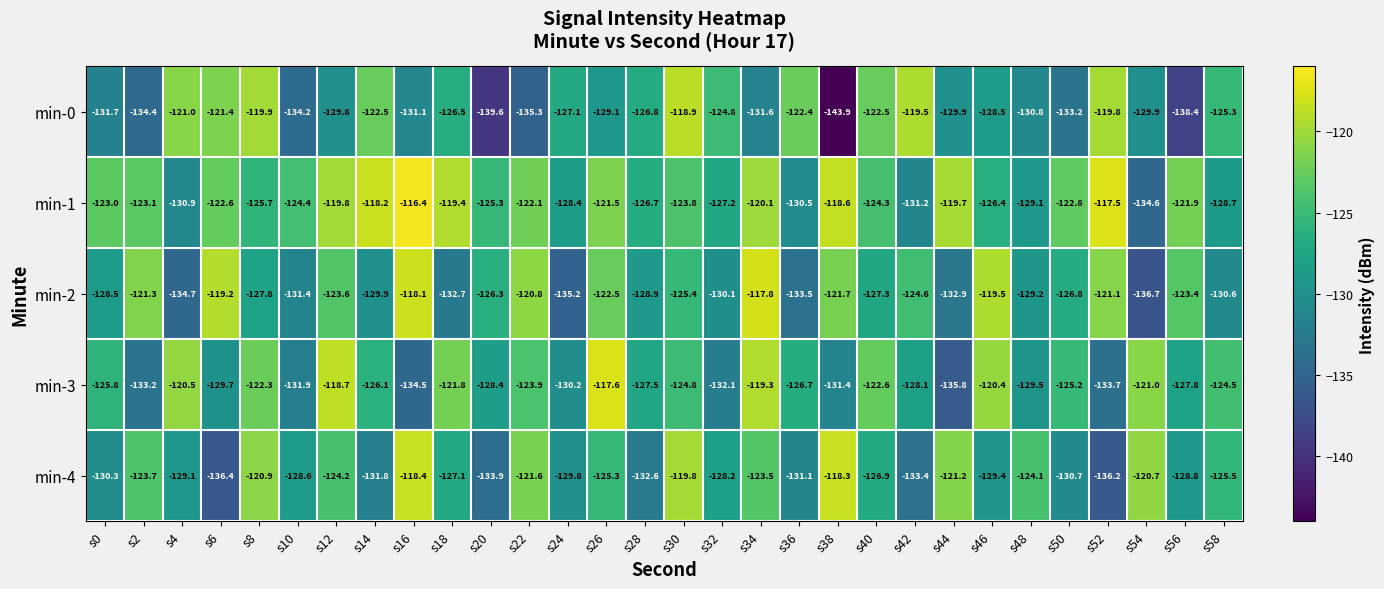

At which category is the sum across all series the highest?

s34